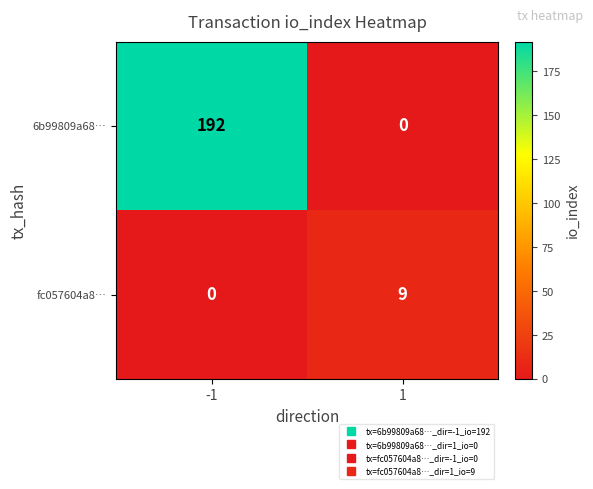

Reading left to right, what are all the values shown in this chart?

6b99809a68…: 192	0
fc057604a8…: 0	9